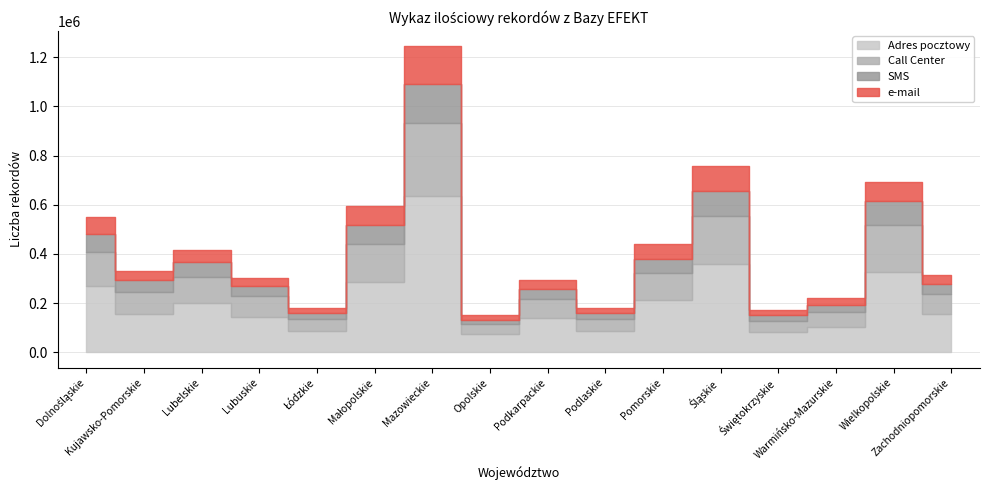

What is the difference between the maximum and minimum values in the SMS series?

140490